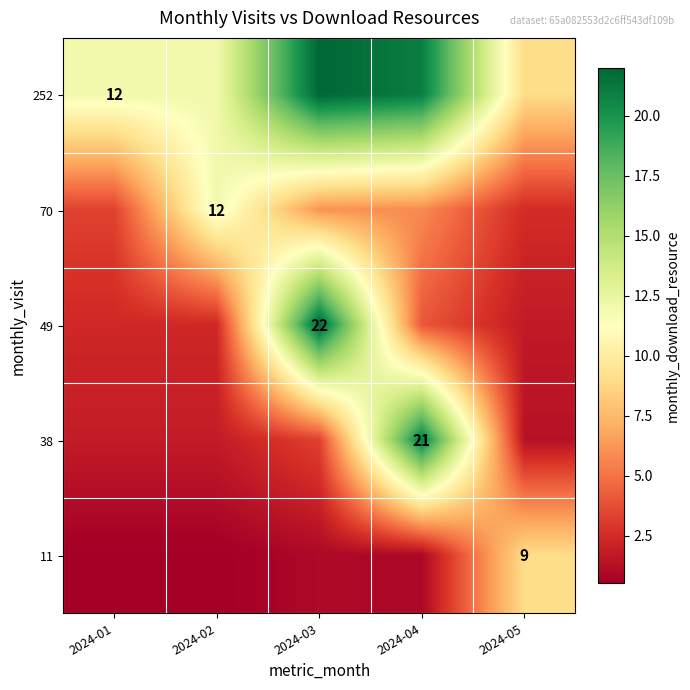

Where is 70 nearest to the value 7?

2024-03